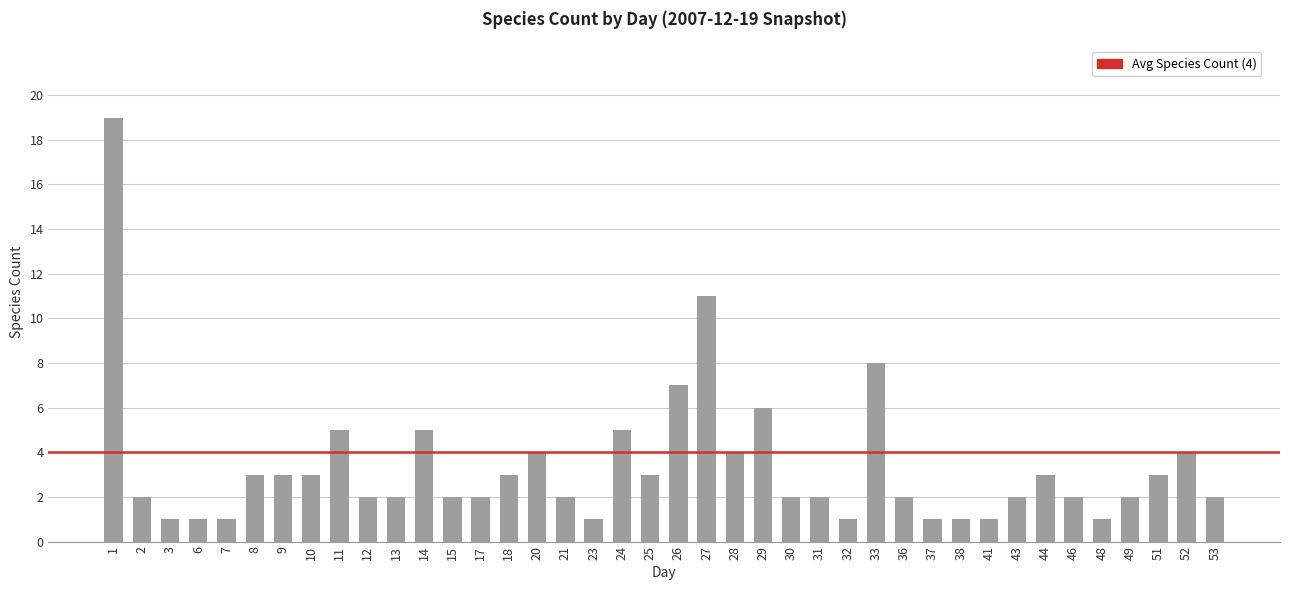

How many data points does each series have?

40